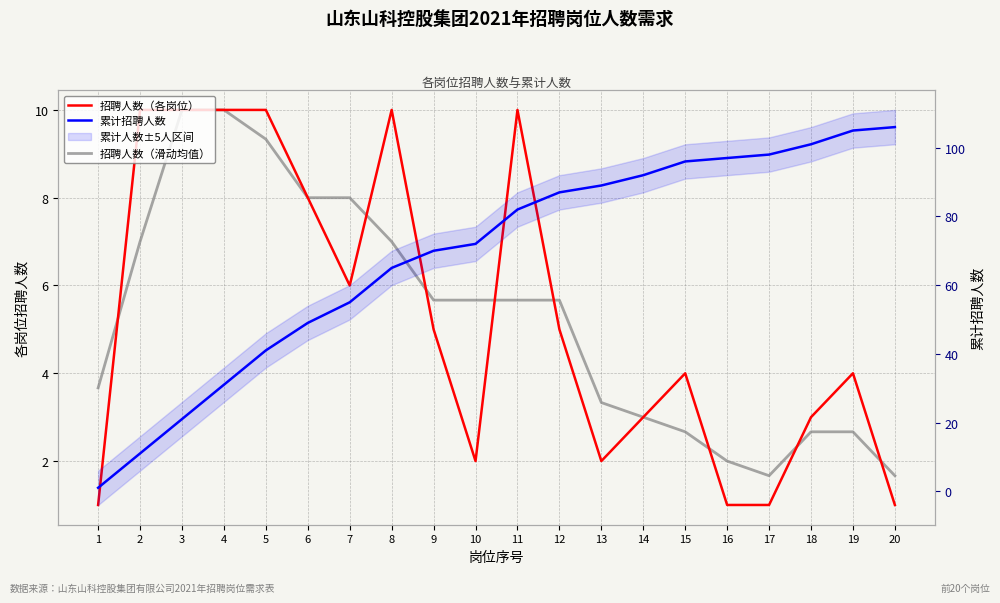

Between 8 and 16, which is larger?

8